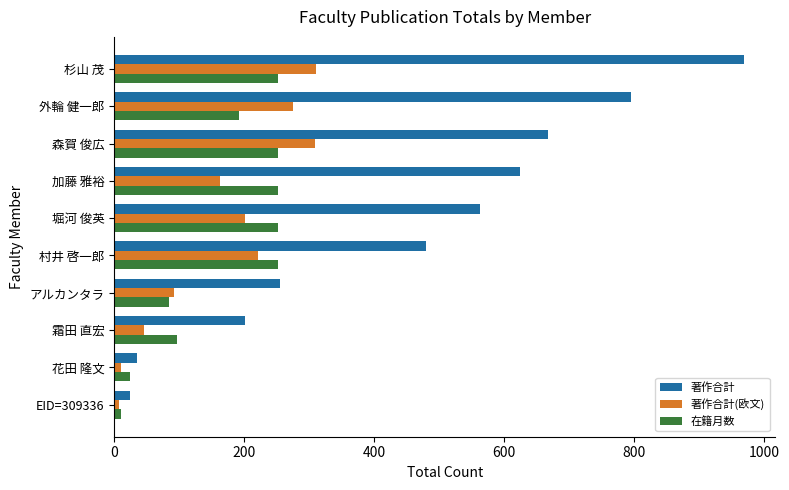

What is the greatest value displayed?

969